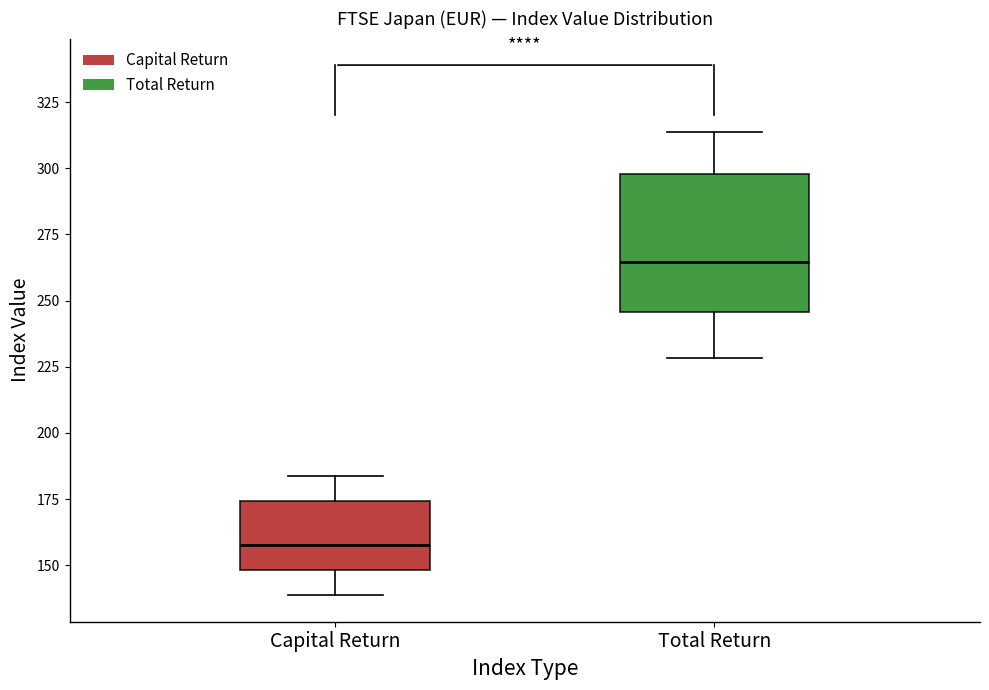

Reading left to right, read every box against the y-axis: the position of its median line, the range the box covers, and the ends of its whiskers. The values are not printed on the chart, so give them approximately, as read against the axis.

Capital Return: median 155, box 150 to 175, whiskers 140 to 185
Total Return: median 265, box 245 to 300, whiskers 230 to 315